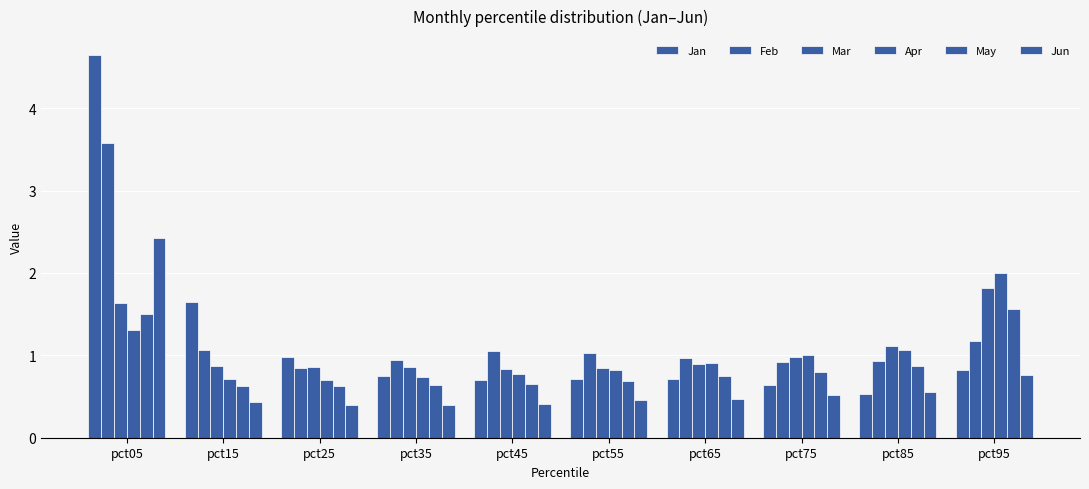

Count the number of data series in this chart.

6